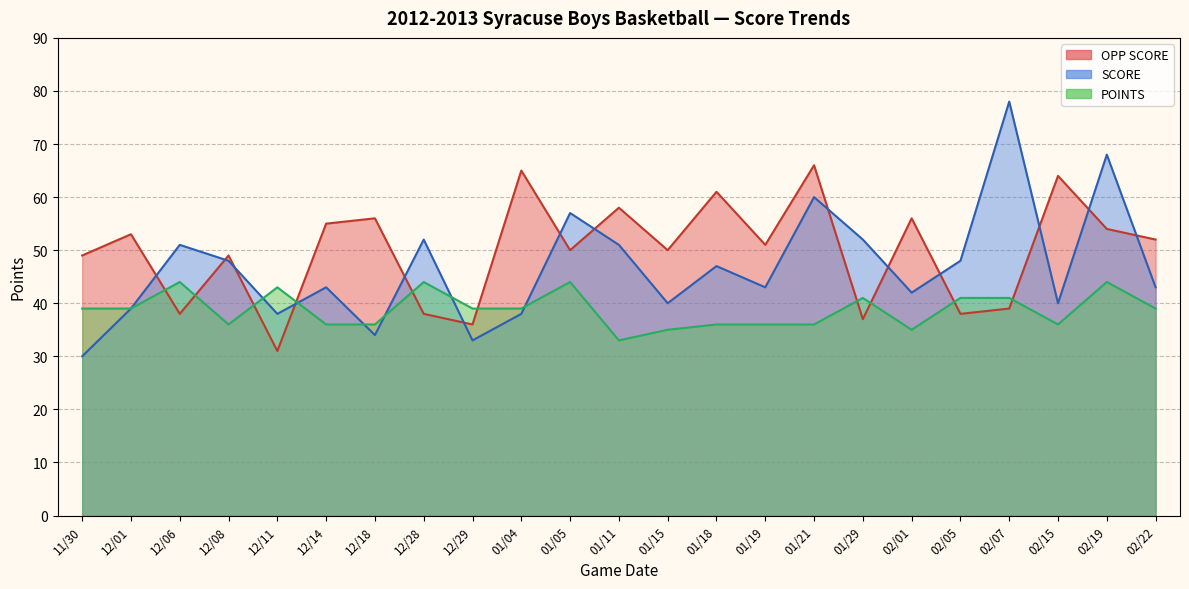

Does the chart have visible grid lines?

Yes